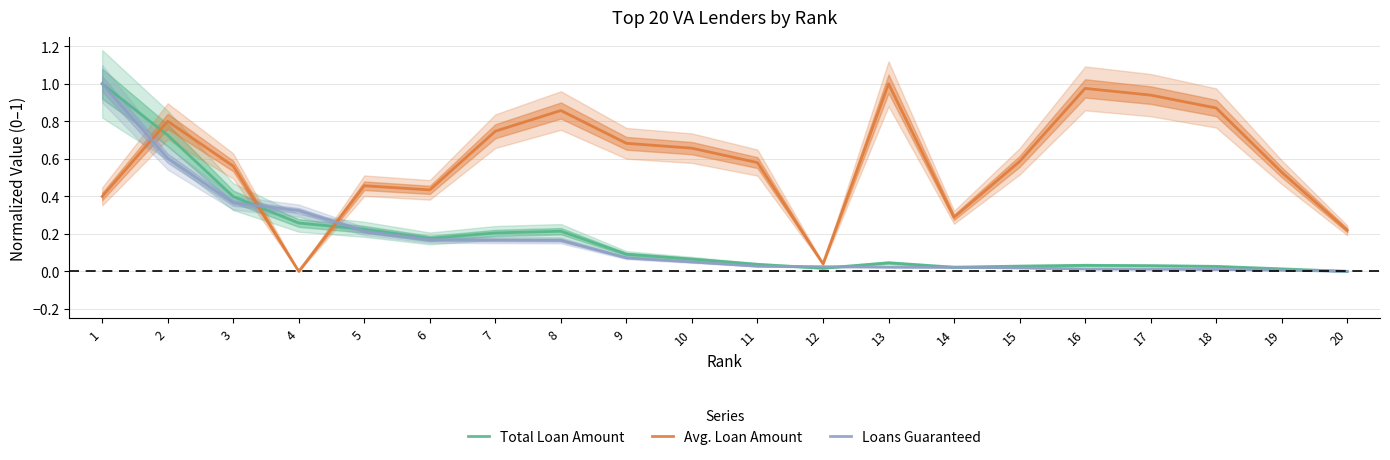

Which series changed the most between 2 and 3?

Total Loan Amount